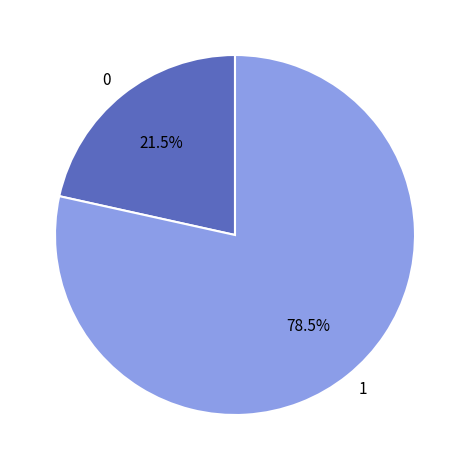

Is there any slice that represents more than half of the pie?

Yes